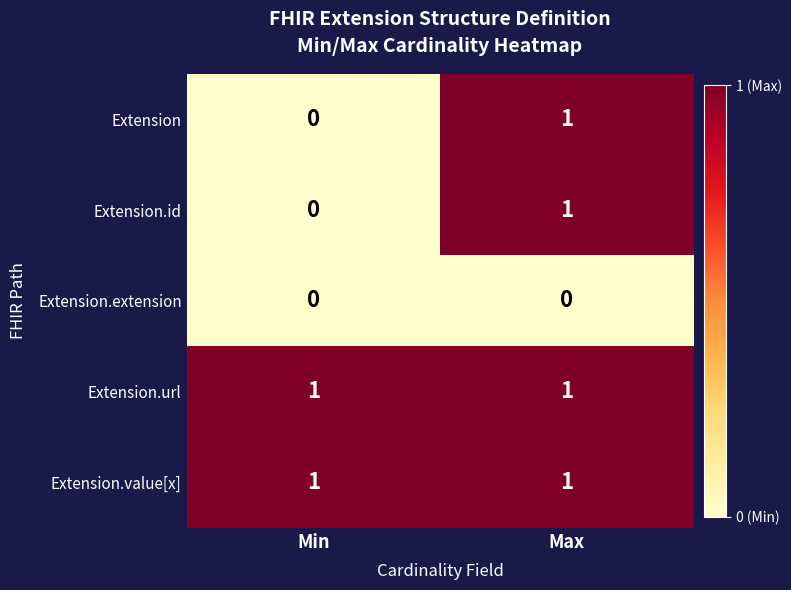

At how many categories does at least one series exceed 0?

2